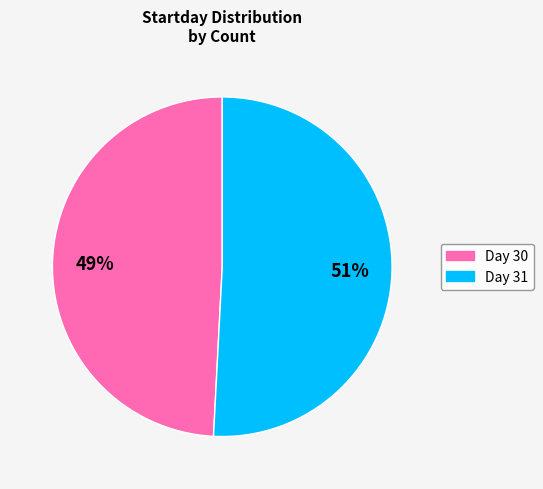

Is there any slice that represents more than half of the pie?

Yes